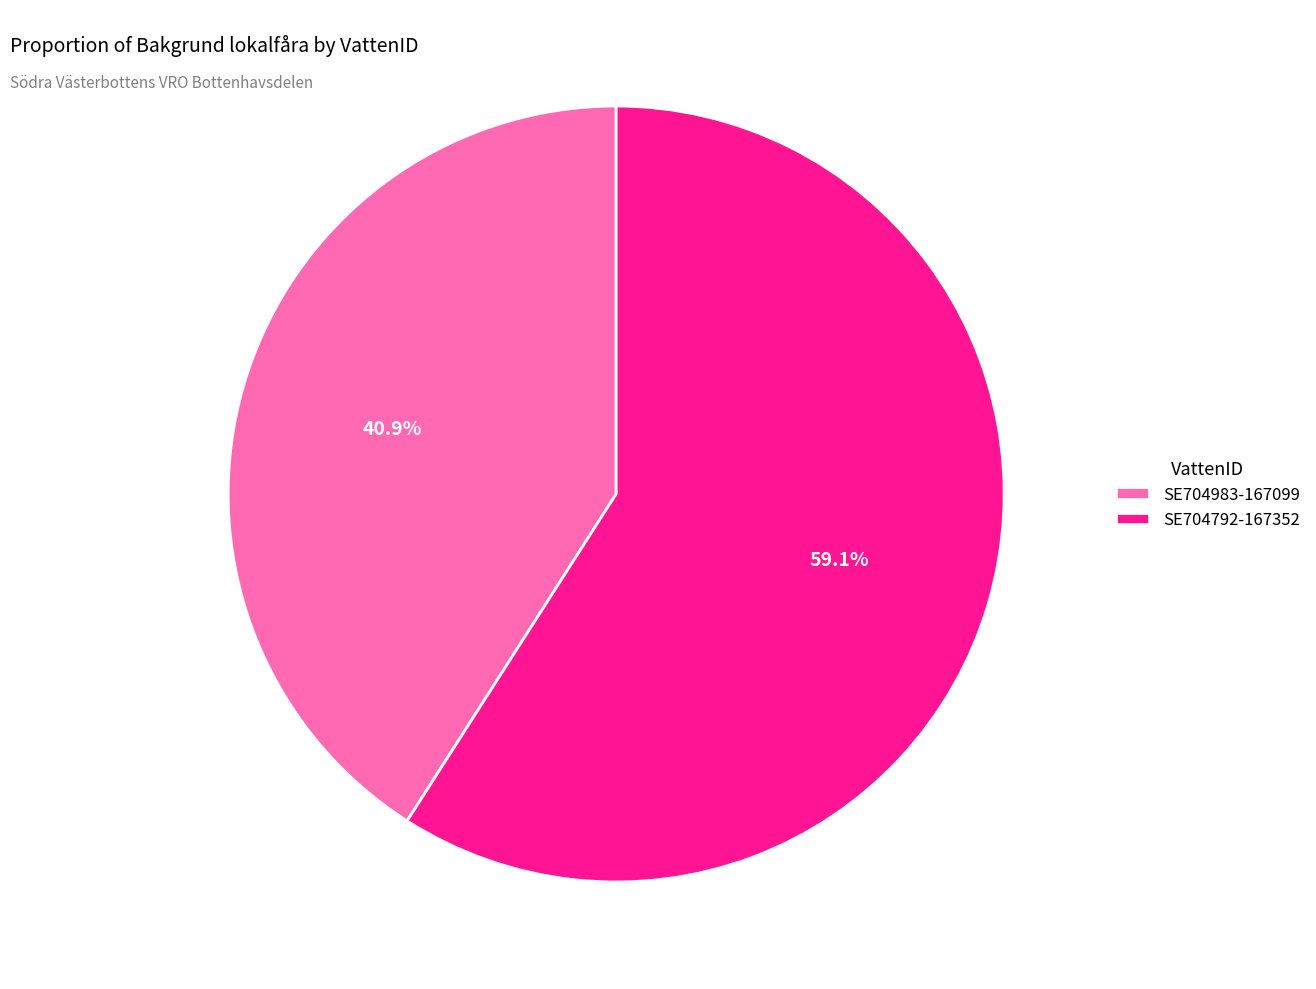

Is there any slice that represents more than half of the pie?

Yes